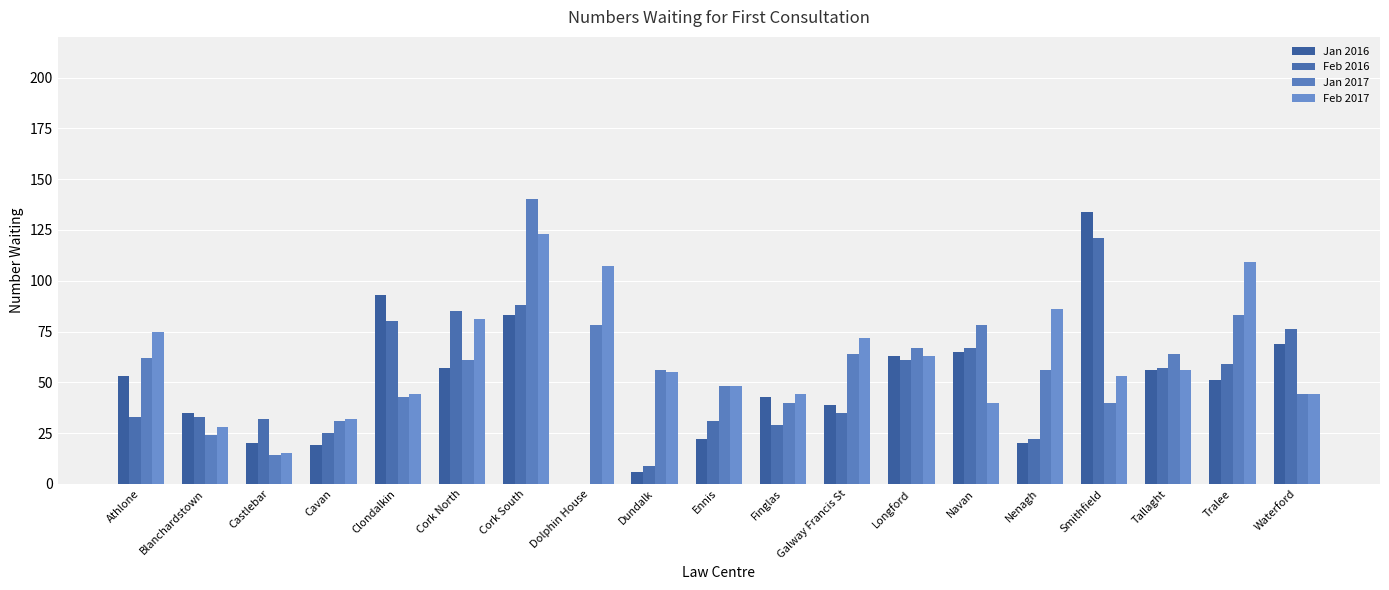

Reading left to right, list all the values displayed in this chart.

Jan 2016: 53	35	20	19	93	57	83	0	6	22	43	39	63	65	20	134	56	51	69
Feb 2016: 33	33	32	25	80	85	88	0	9	31	29	35	61	67	22	121	57	59	76
Jan 2017: 62	24	14	31	43	61	140	78	56	48	40	64	67	78	56	40	64	83	44
Feb 2017: 75	28	15	32	44	81	123	107	55	48	44	72	63	40	86	53	56	109	44